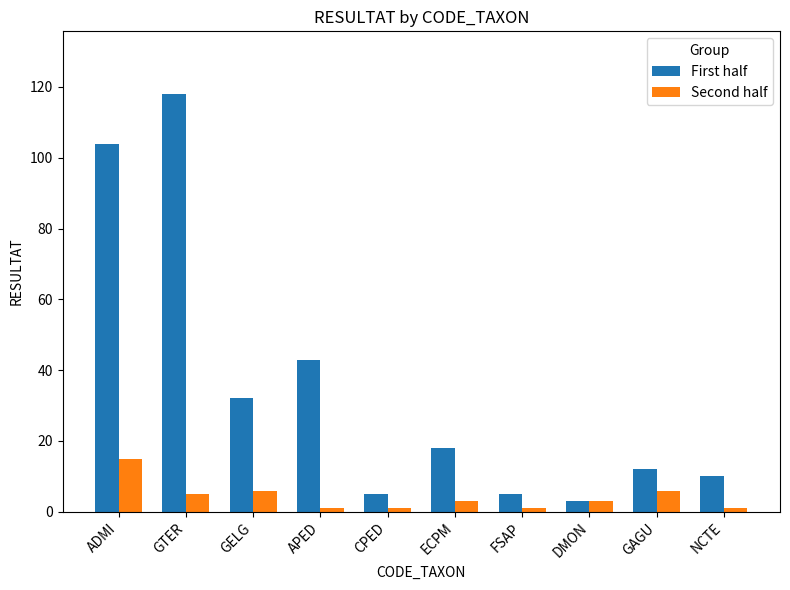

How many values in the First half series are below 18?

5